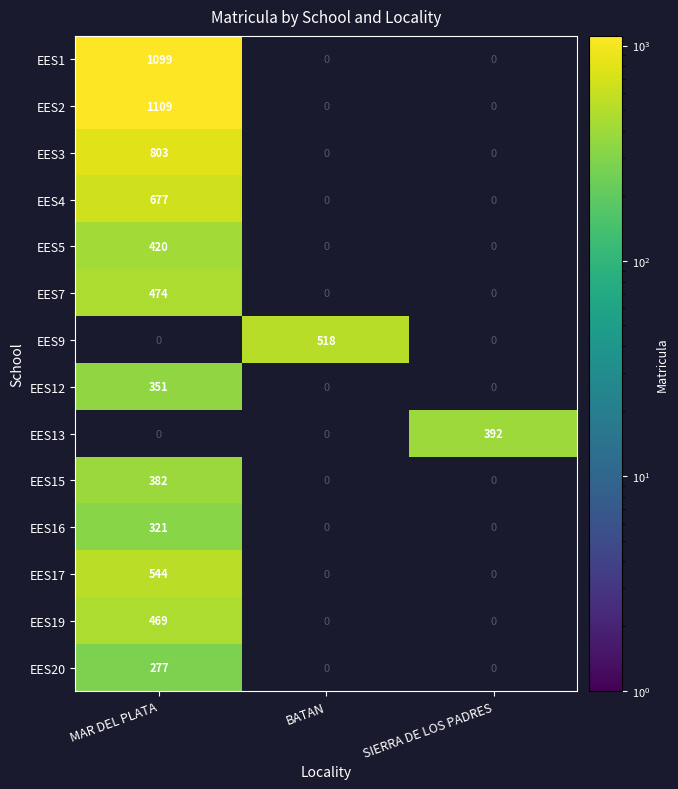

True or false: EES12 has a value of 351 at MAR DEL PLATA.

True